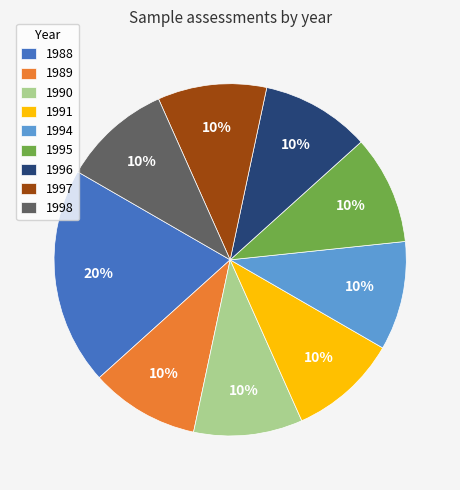

Is there a majority slice in this chart?

No